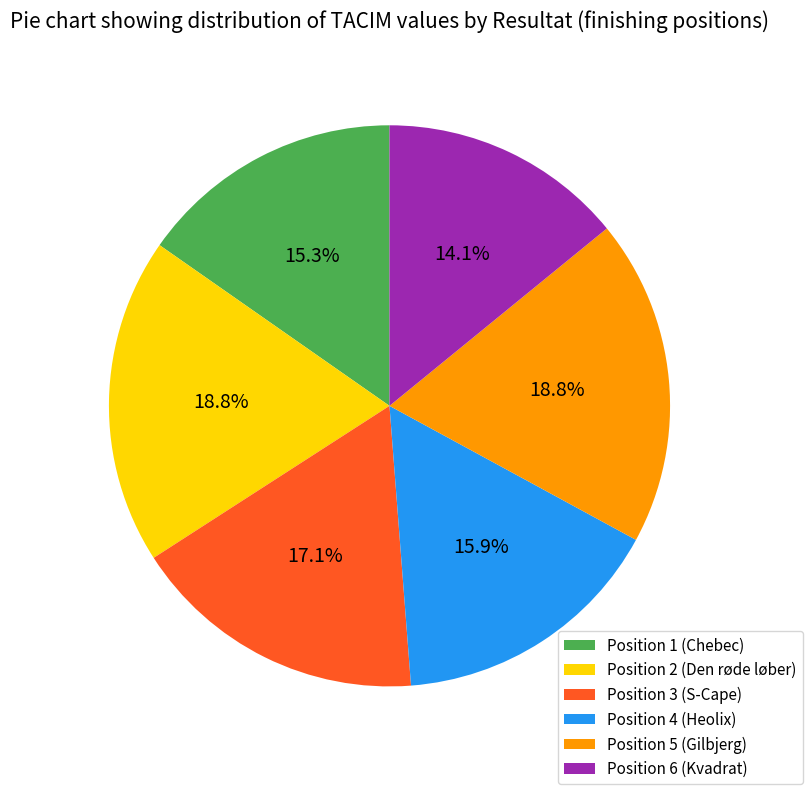

Which slice is the smallest?

Position 6 (Kvadrat)